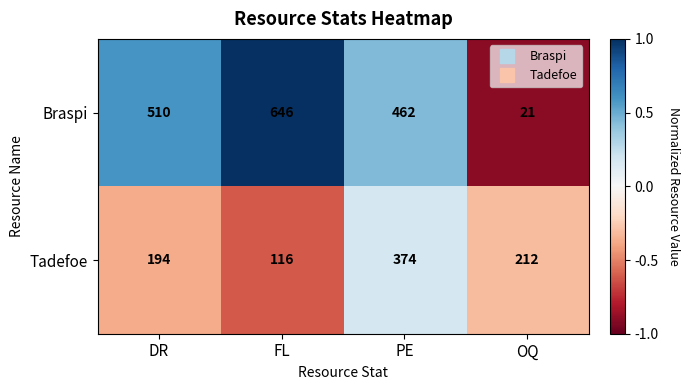

The value of Braspi at OQ is 21. True or false?

True